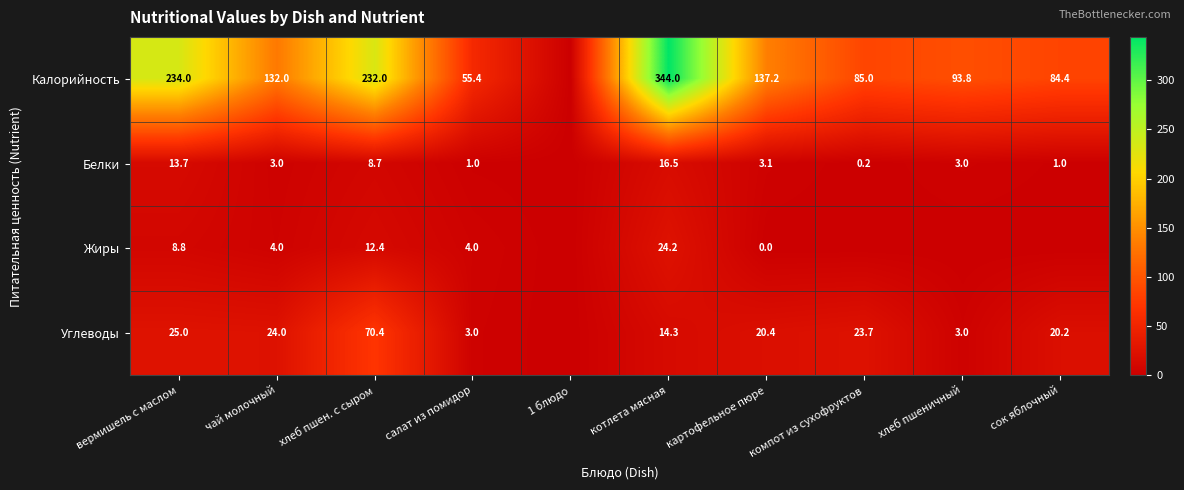

True or false: Жиры has a value of 8.8 at вермишель с маслом.

True